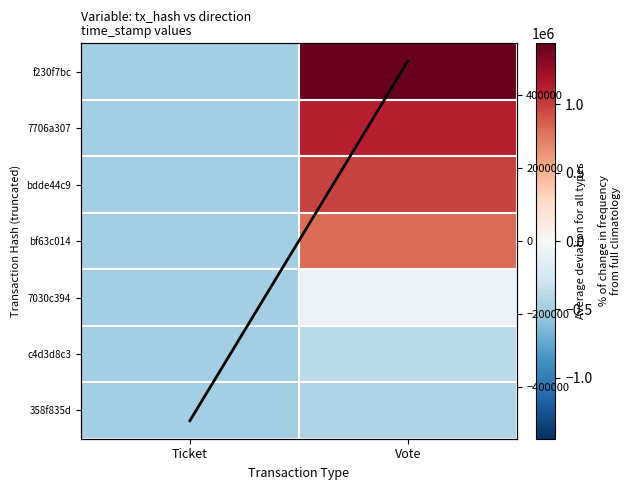

At how many categories does at least one series exceed 670932?

1